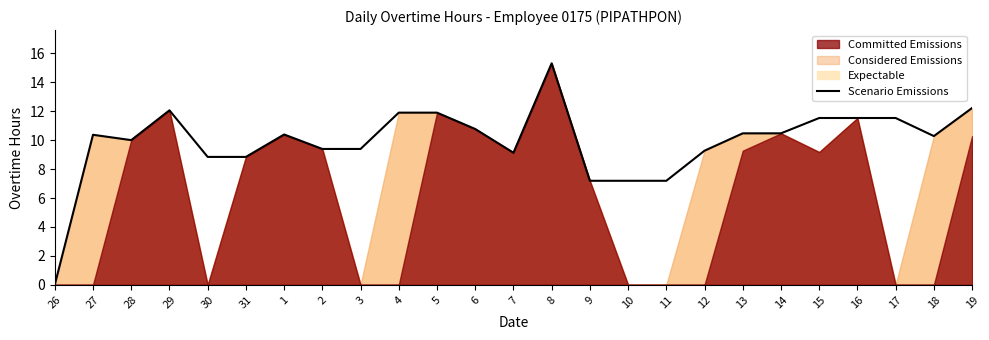

At which category does the chart reach its peak across all series?

8